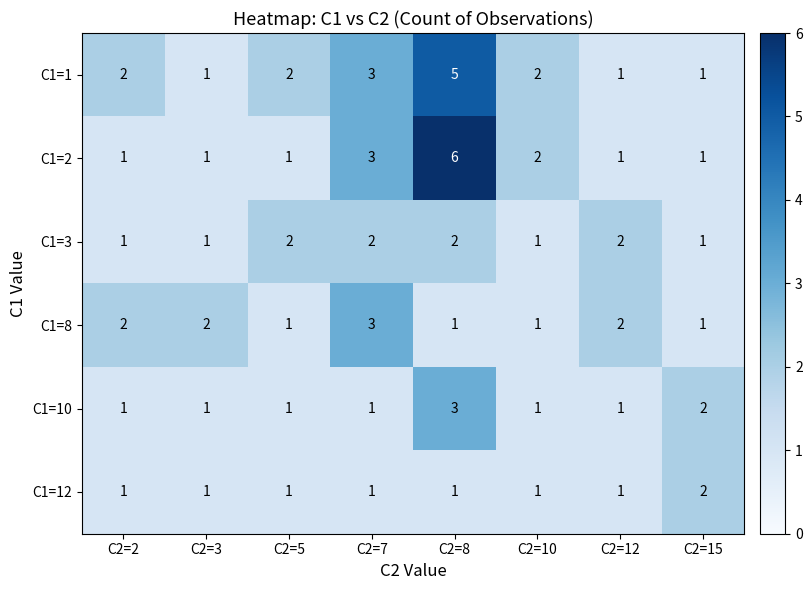

The value of C1=1 at C2=3 is 1. True or false?

True